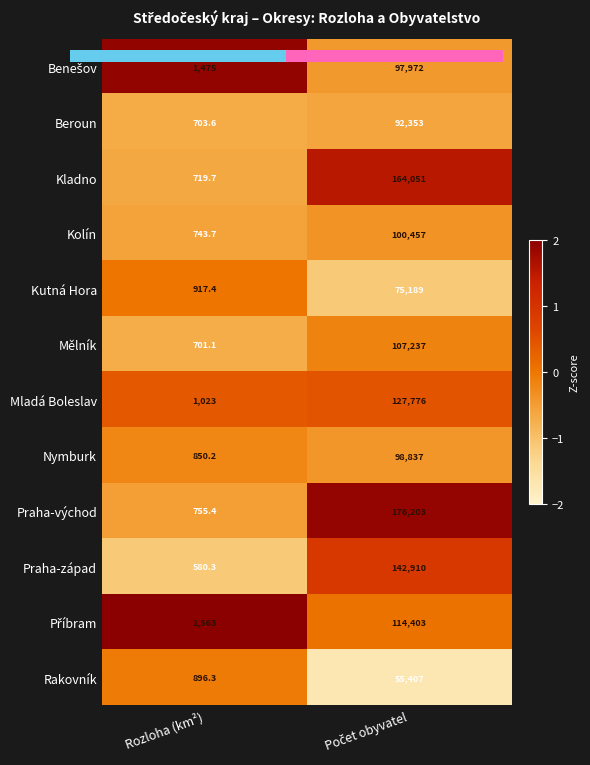

At which category does the chart reach its minimum across all series?

Rozloha (km²)